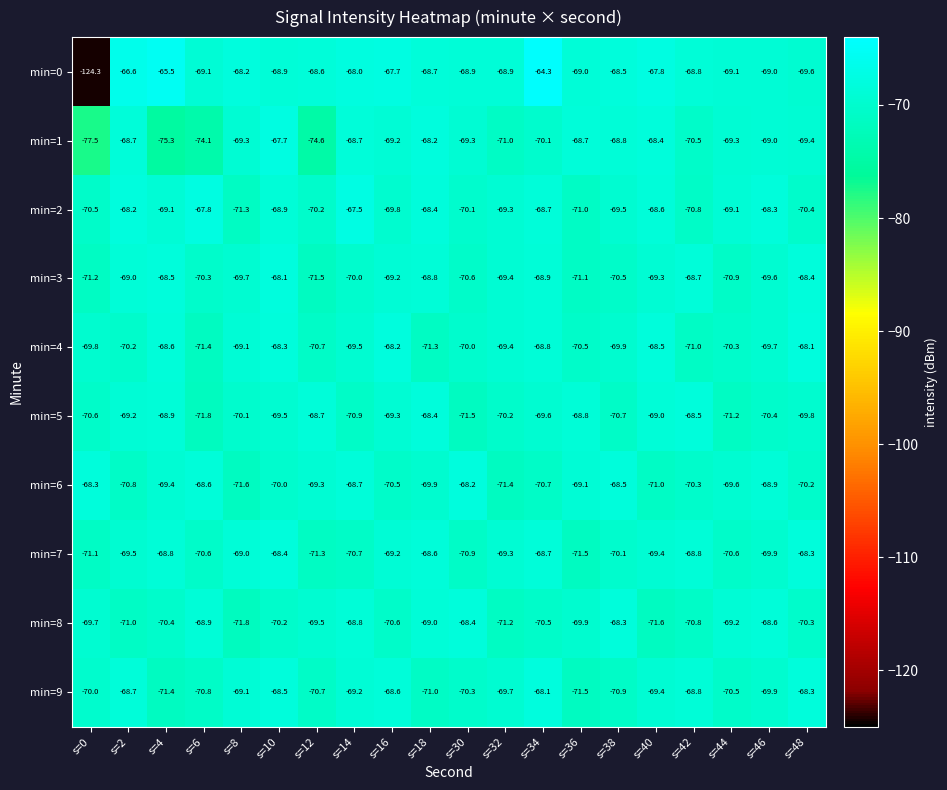

What is the greatest value displayed?

-64.3